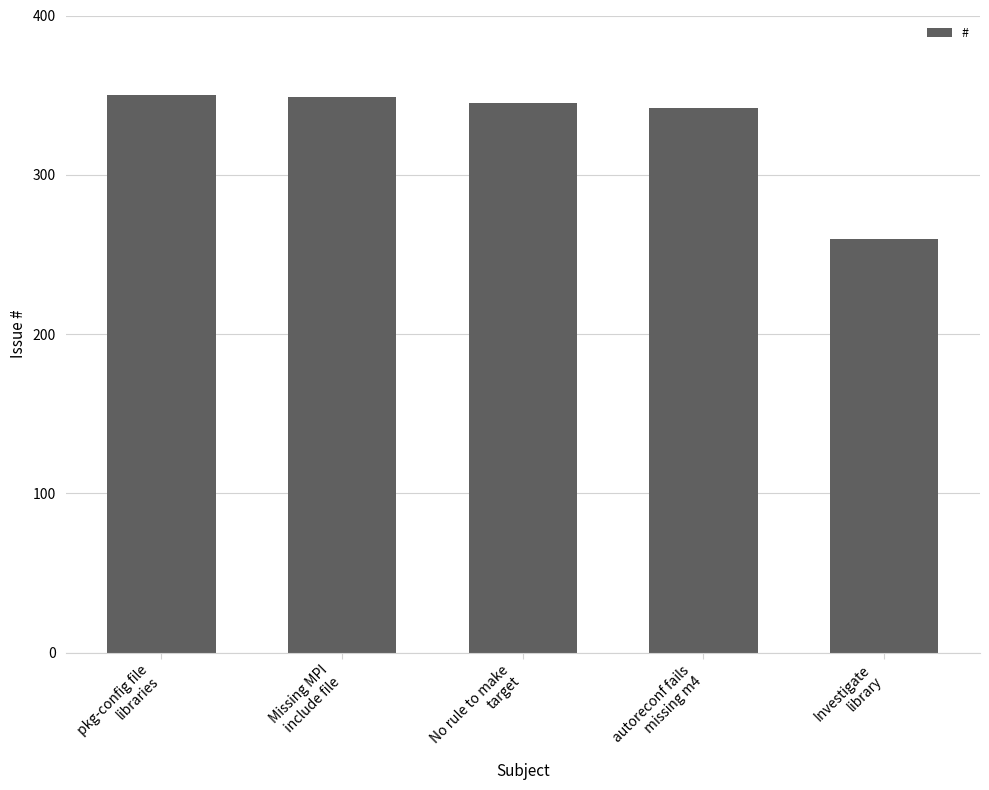

The value at autoreconf fails
missing m4 is 457. True or false?

False